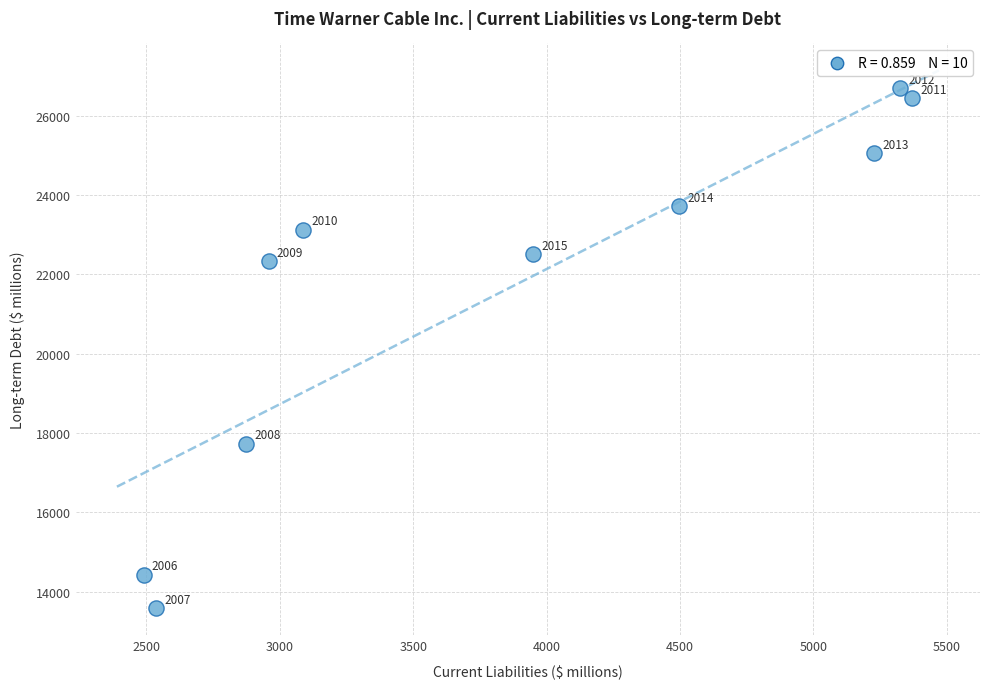

What is the range of X values (max minus min)?

2880